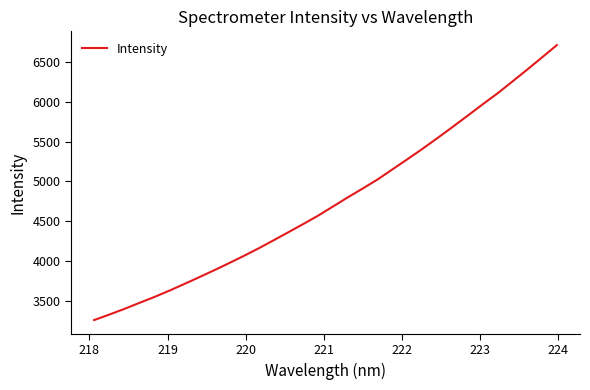

What is the sum of all values?

152172.2